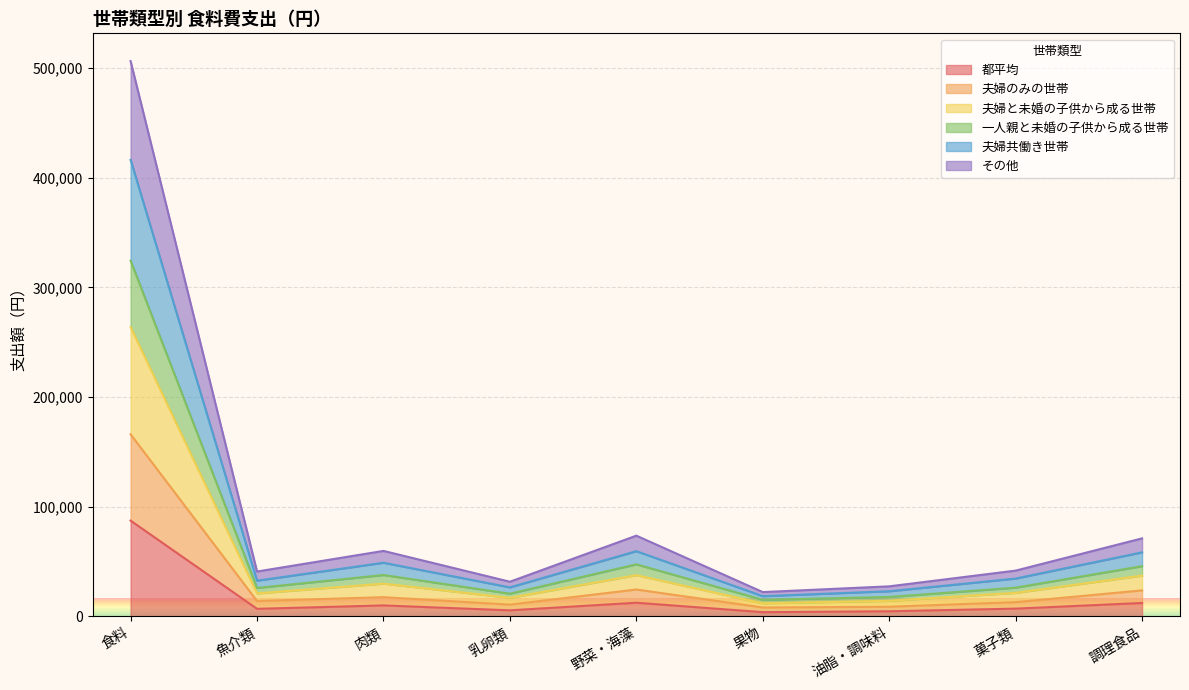

At which label does 都平均 reach its peak?

食料